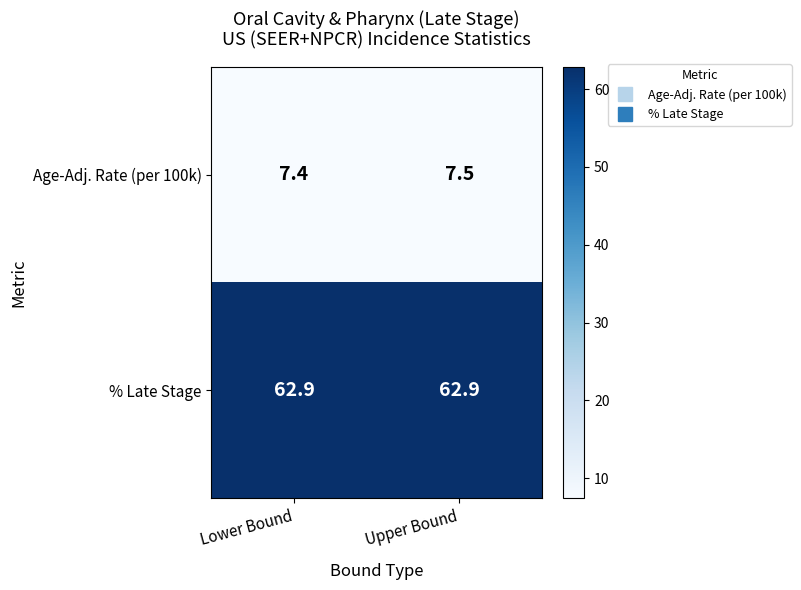

What is the total value across all series at Upper Bound?

70.4